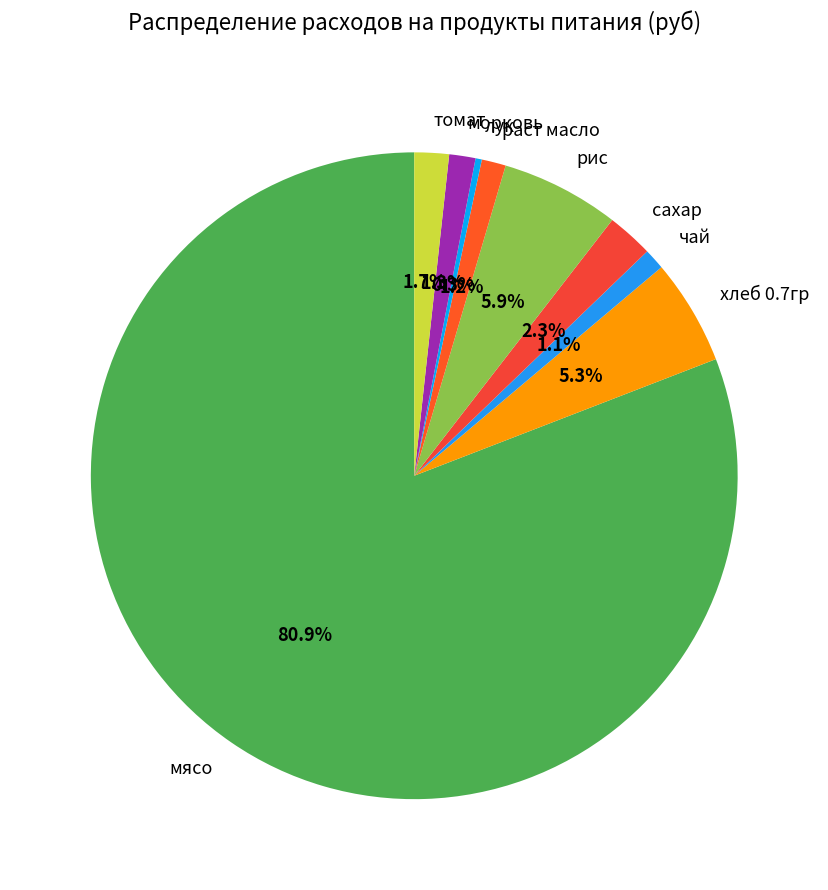

Combined, do мясо and лук account for over 50%?

Yes